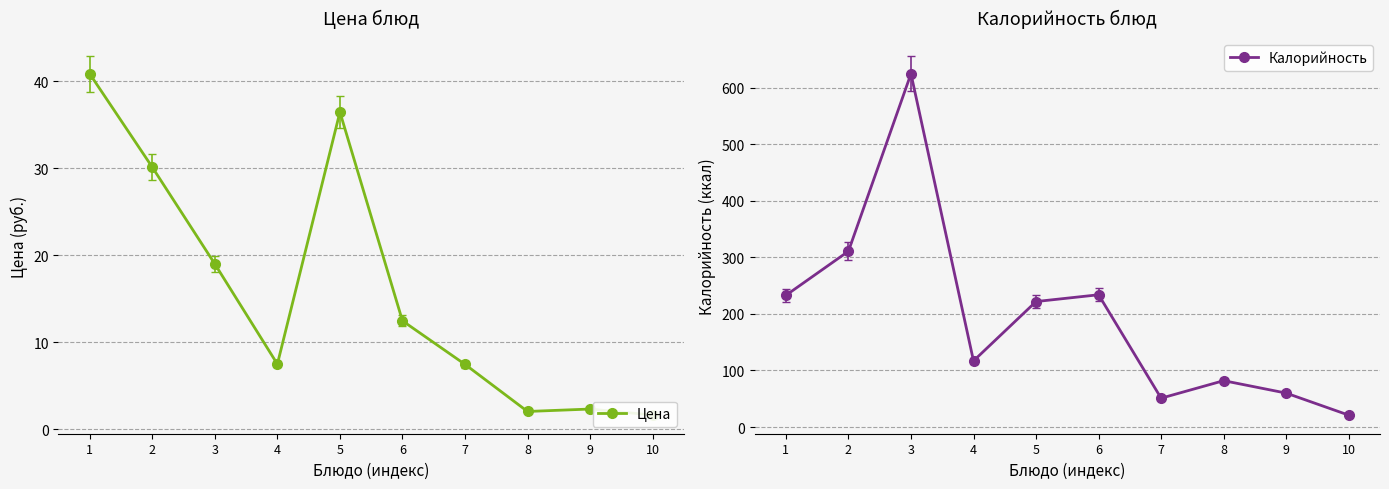

Rank the categories by Цена value from lowest to highest.

10, 8, 9, 7, 4, 6, 3, 2, 5, 1